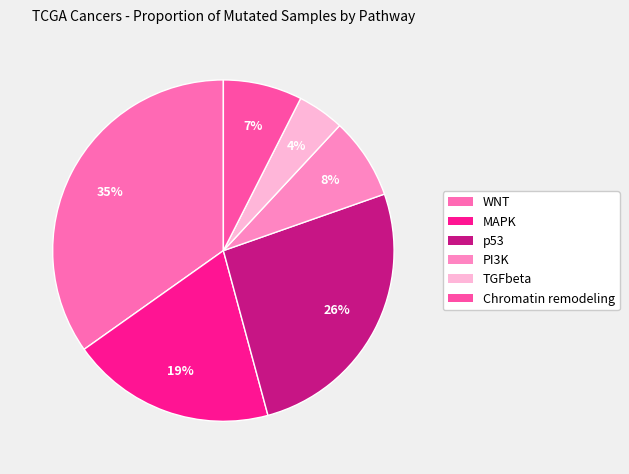

Count the number of slices in the pie.

6